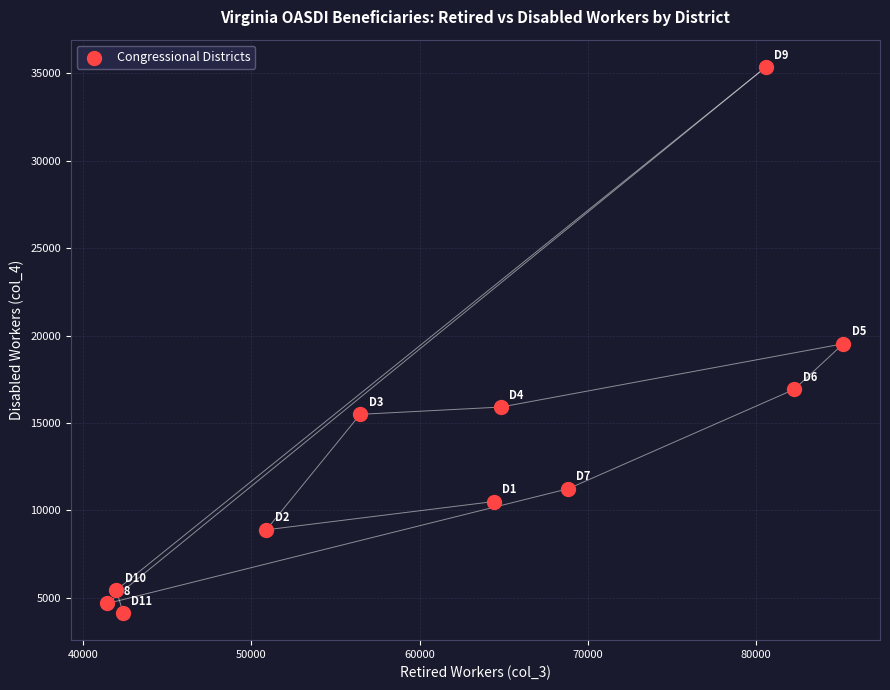

What is the range of X values (max minus min)?

43737